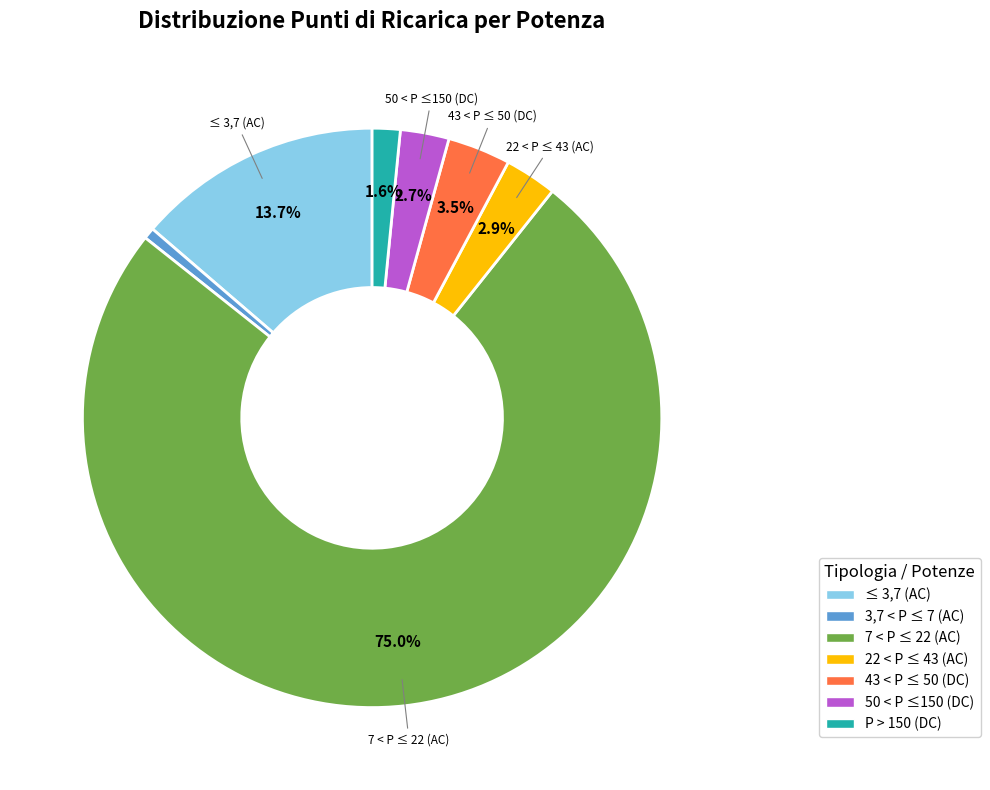

What is the total percentage of ≤ 3,7 (AC) and 50 < P ≤150 (DC)?

16.4%